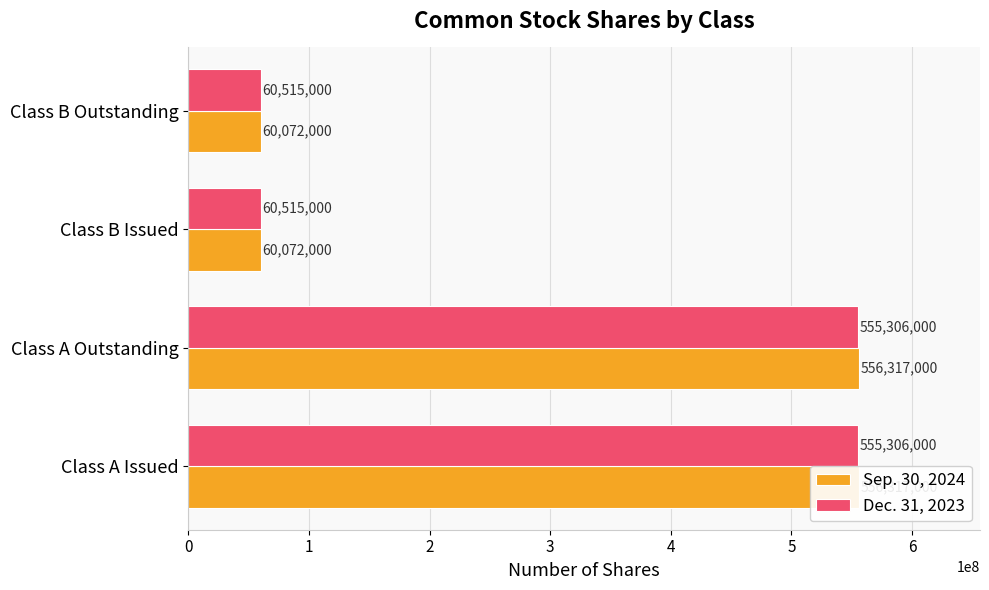

What is the average value of the Sep. 30, 2024 series?

308194500